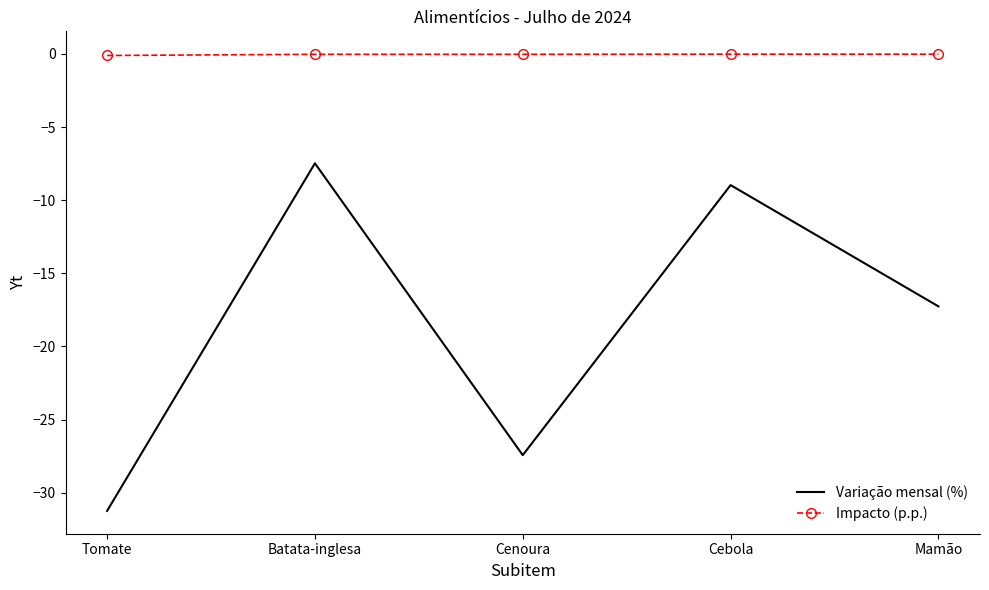

List the series in order of their peak value, highest first.

Impacto (p.p.), Variação mensal (%)